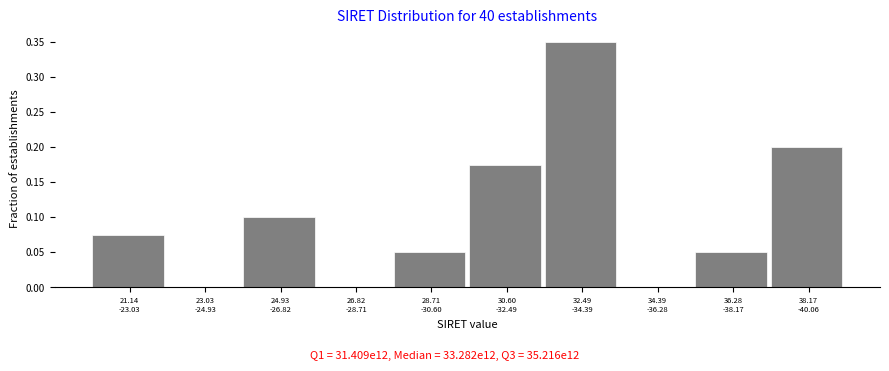

What is the sum of all values?

1.0